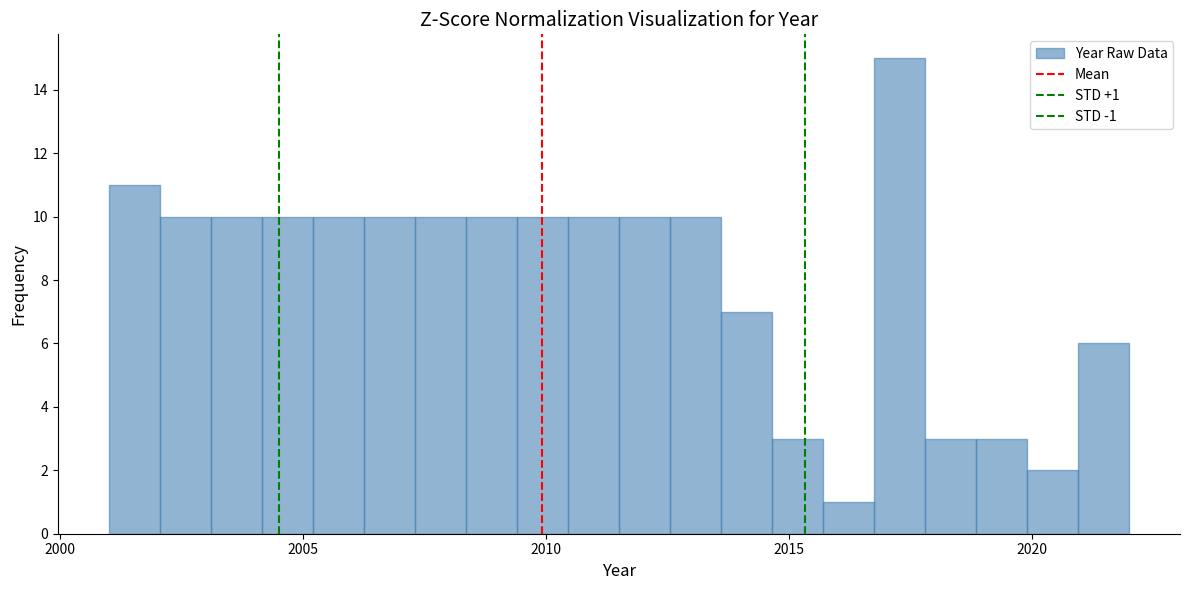

Around what value on the x-axis is the tallest bar? Give the approximate position of its centre, as read against the axis.

2017.5